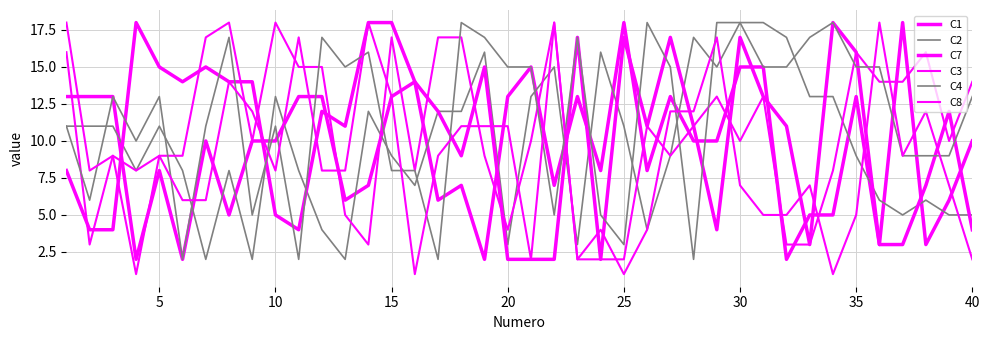

Which category has the lowest value in the C4 series?

25